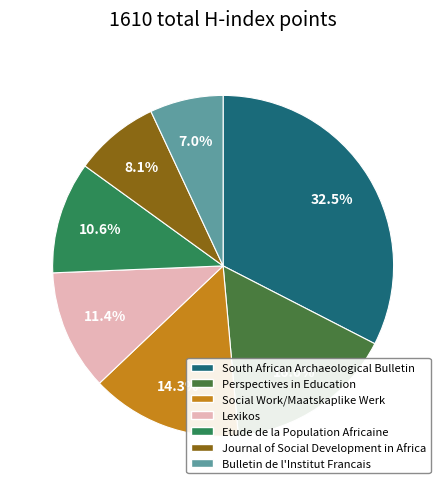

To the nearest percent, what is the difference between the largest and smallest slice percentages?

26%